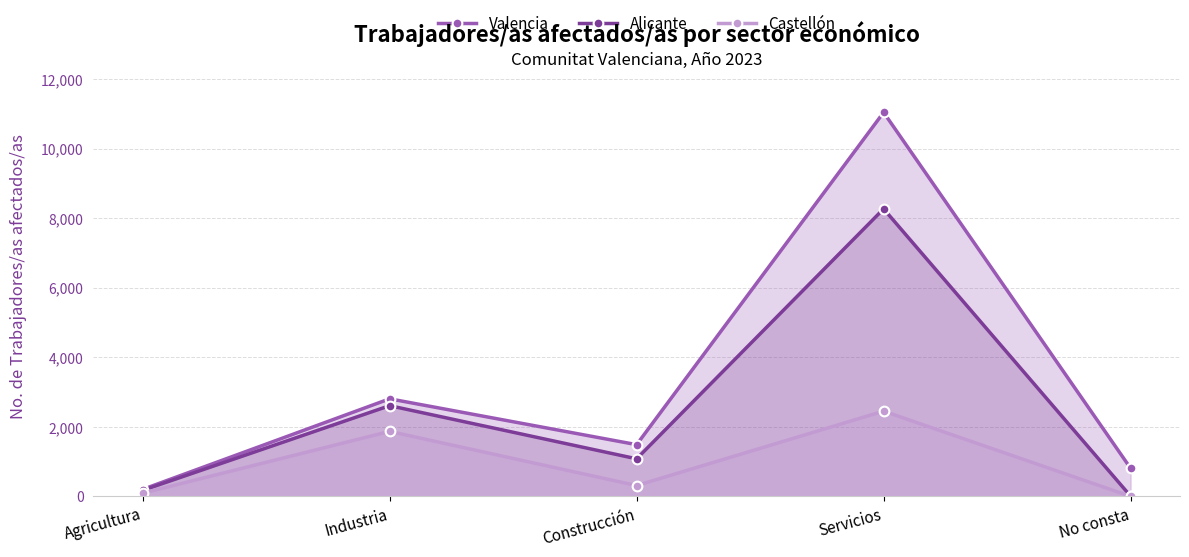

At which category does the chart reach its minimum across all series?

No consta